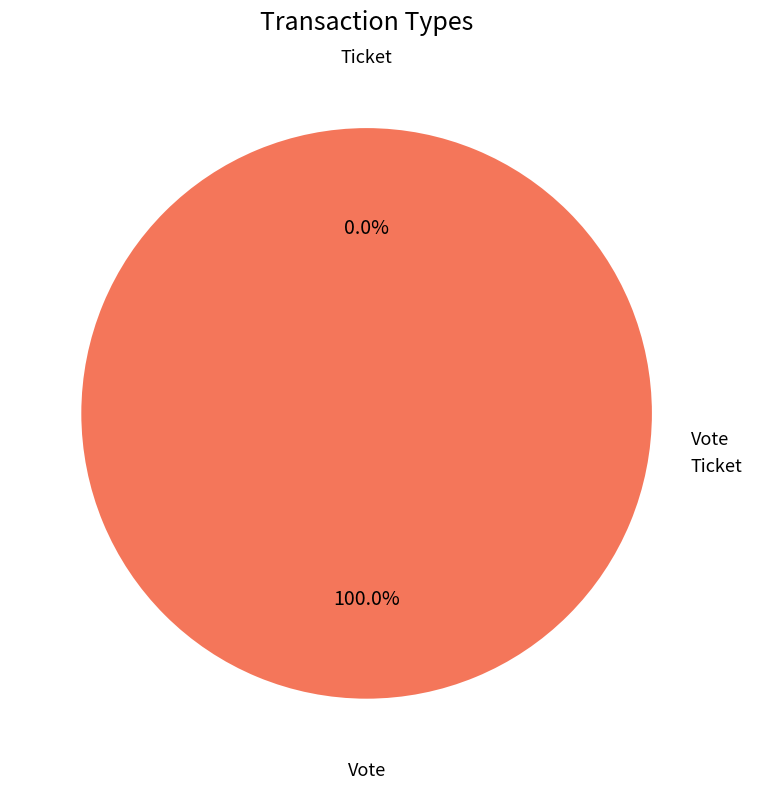

Rank the categories by value from lowest to highest.

Ticket, Vote